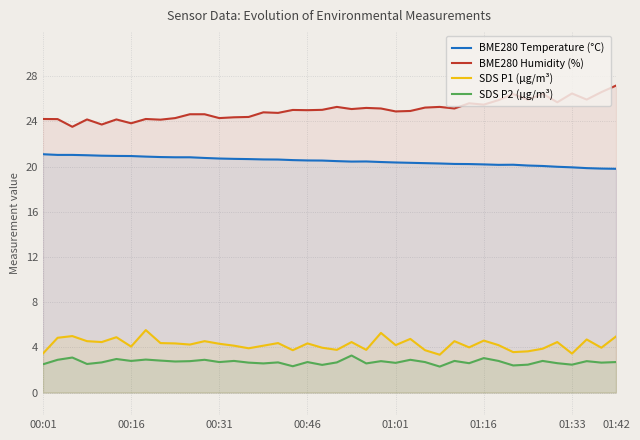

How many interior local valleys does the BME280 Temperature (°C) series have?

2